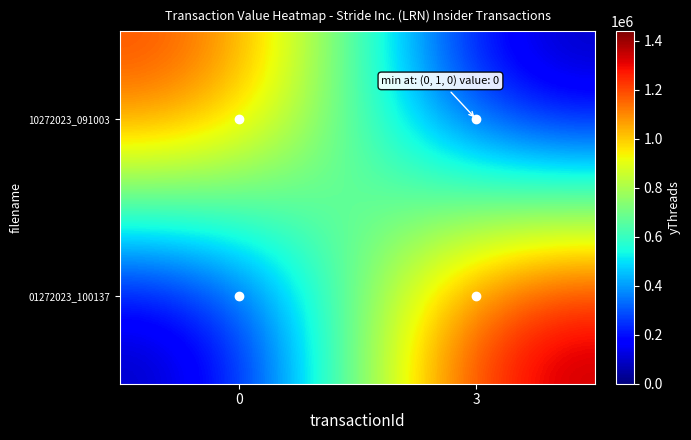

At which category is the sum across all series the highest?

3